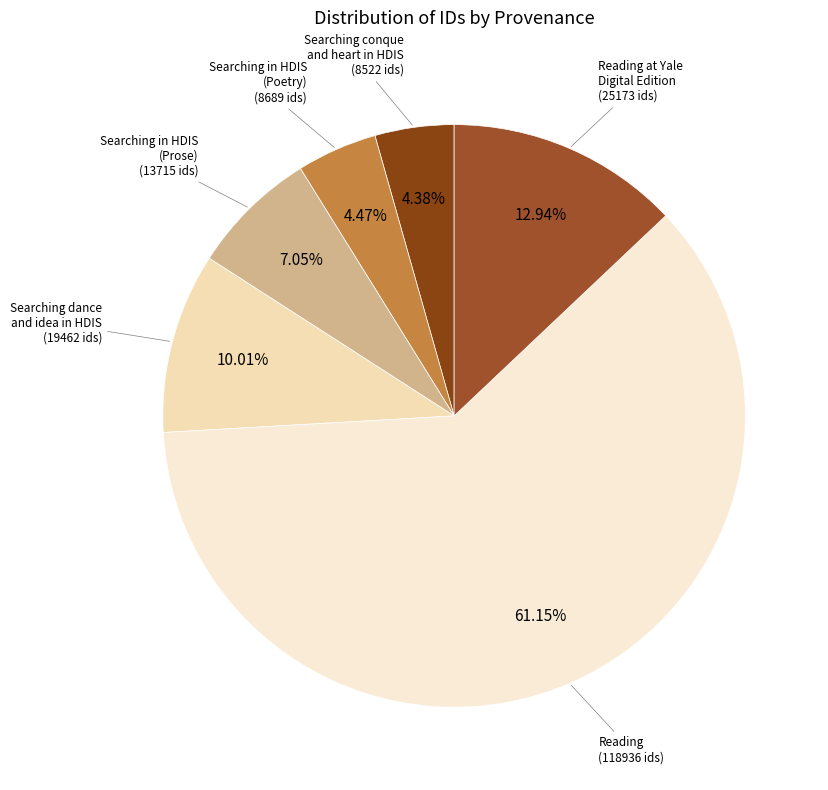

Count the number of slices in the pie.

6